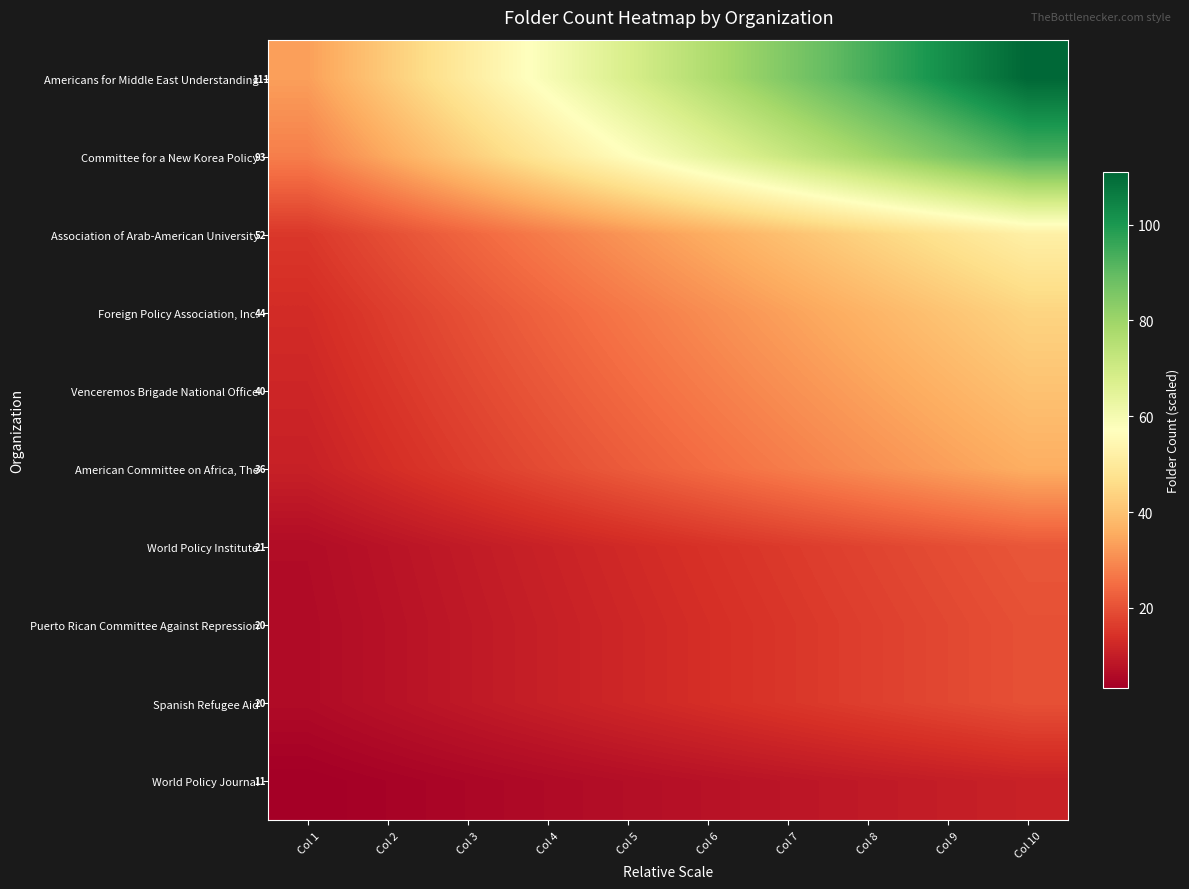

Is the value of American Committee on Africa, The at Col 8 greater than the value of Association of Arab-American University at Col 3?

Yes